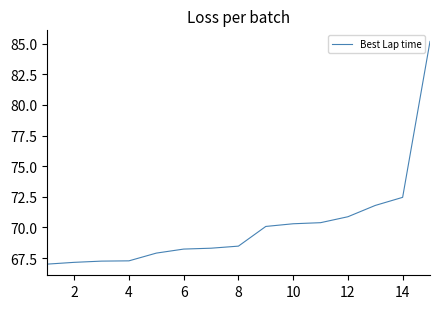

What is the minimum value shown in the chart?

67.0